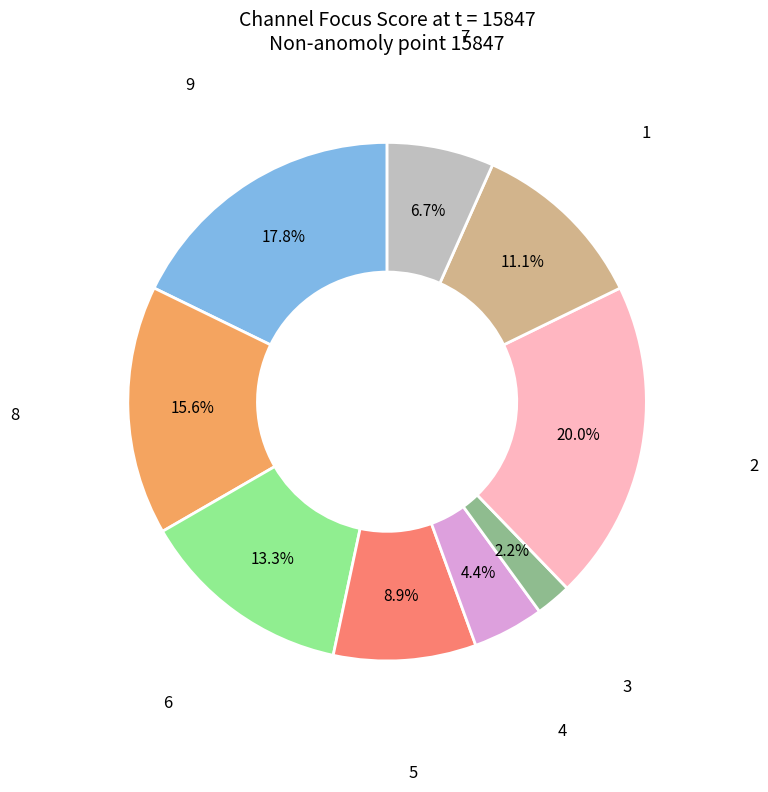

Does any single category account for the majority?

No